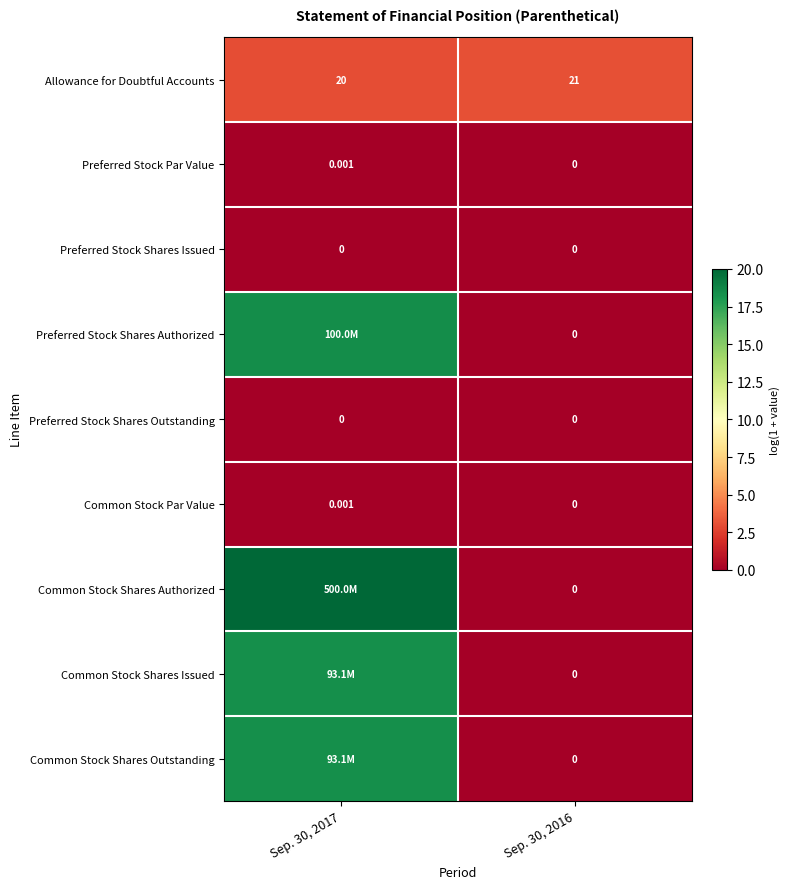

How many positive values does the Common Stock Par Value series have?

1